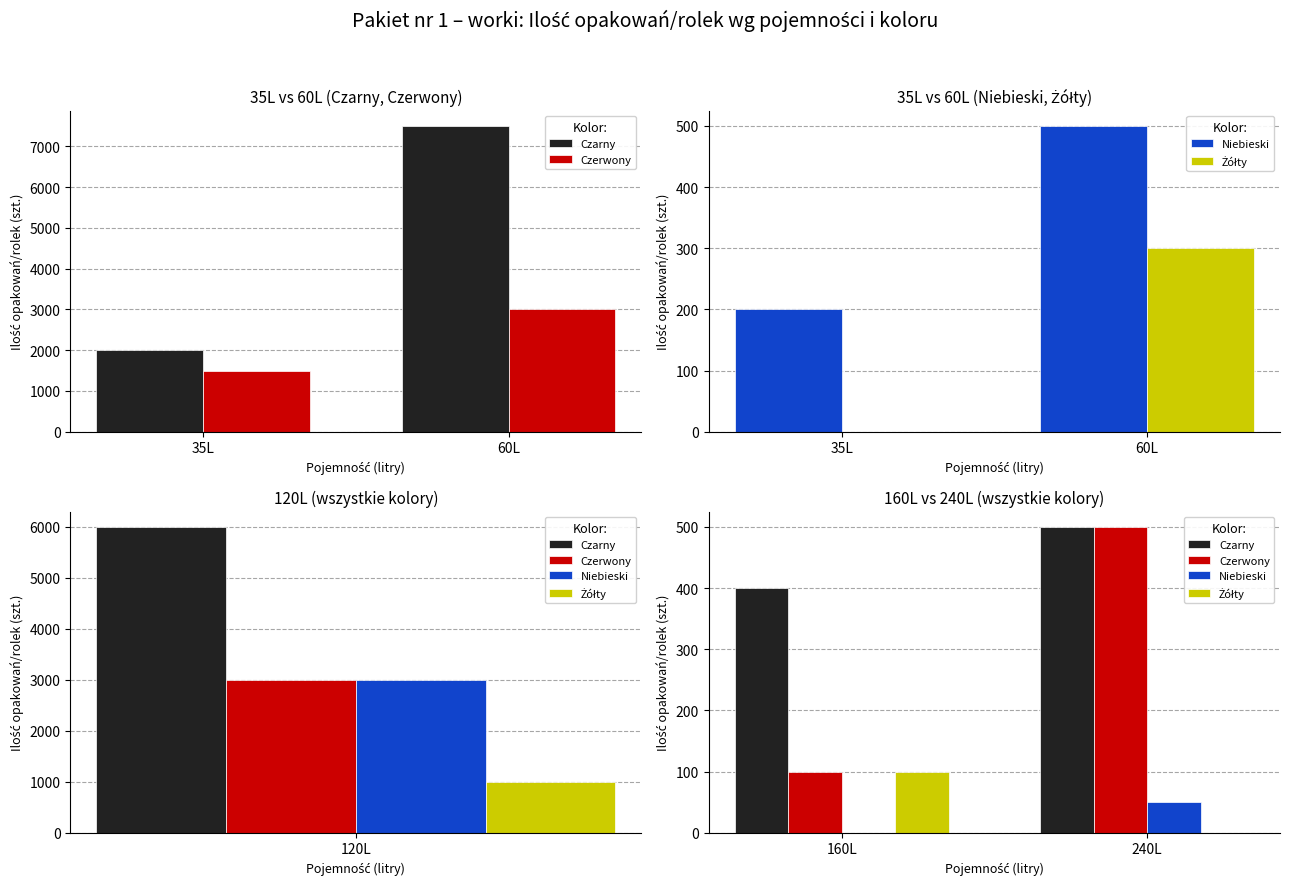

What is the label of the 2nd bar from the right?

160L